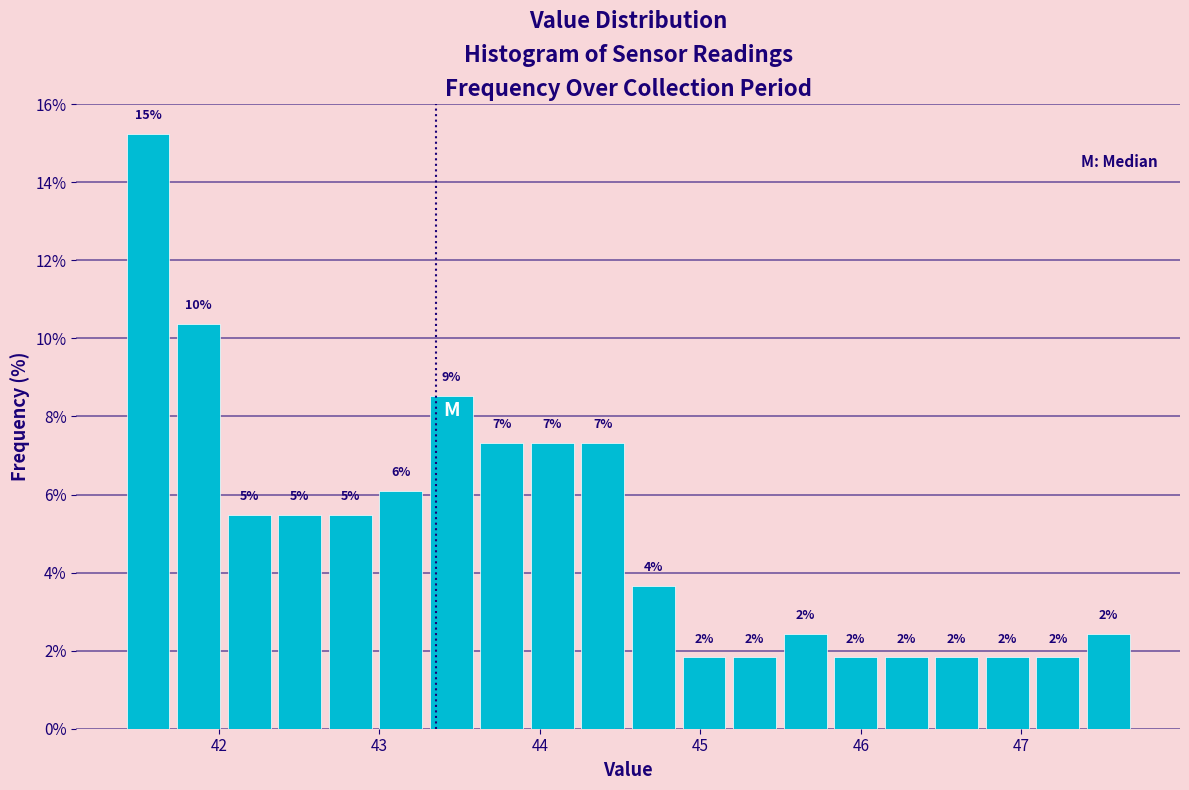

Read against the x-axis, roughly where is the centre of the tallest bar?

41.6